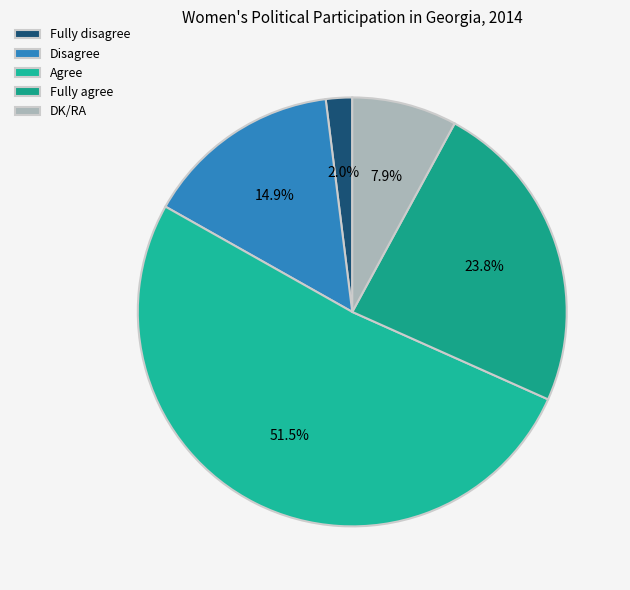

The Fully agree slice represents 12% of the pie. True or false?

False